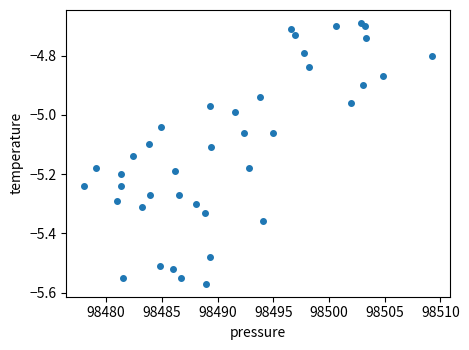

What is the range of X values (max minus min)?

31.3